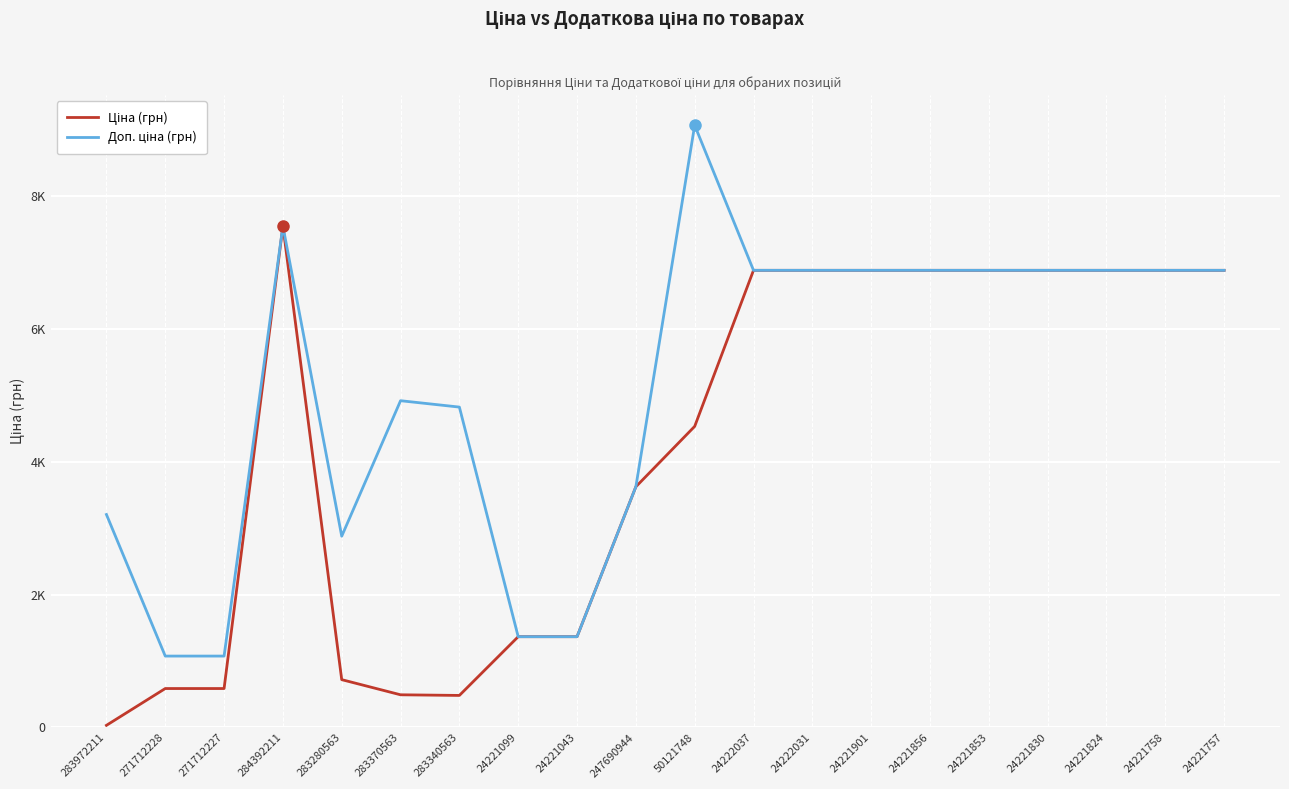

Is this an area chart (filled region under the line)?

No